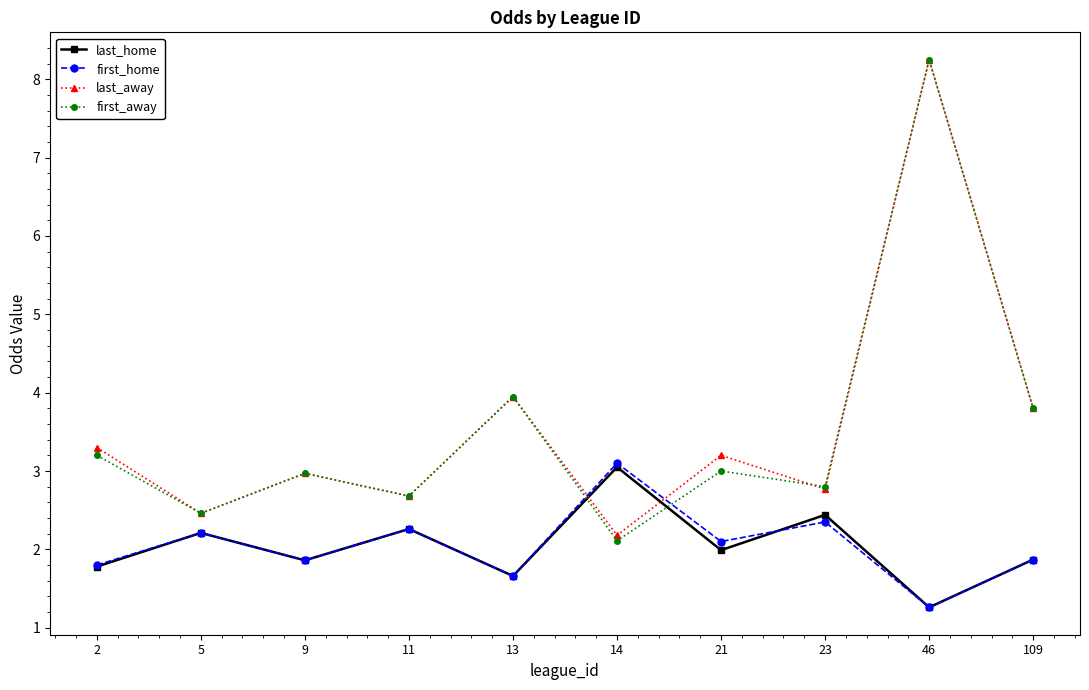

At which label does last_away first exceed 3?

2